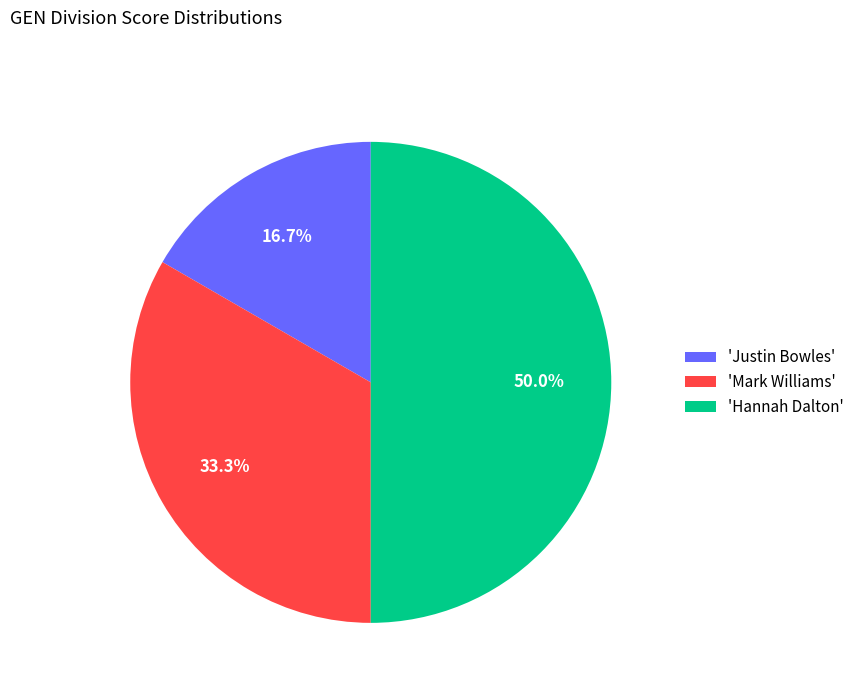

Count the number of slices in the pie.

3